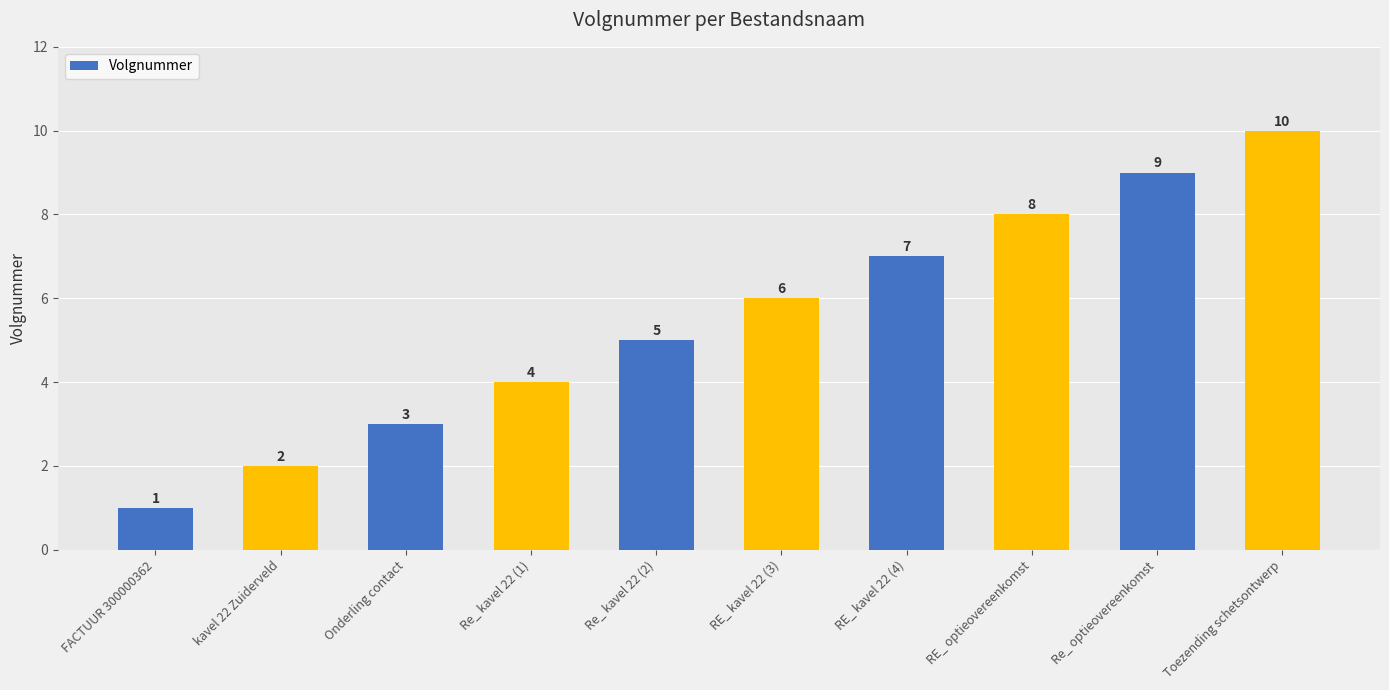

The value at RE_ kavel 22 (4) is 7. True or false?

True